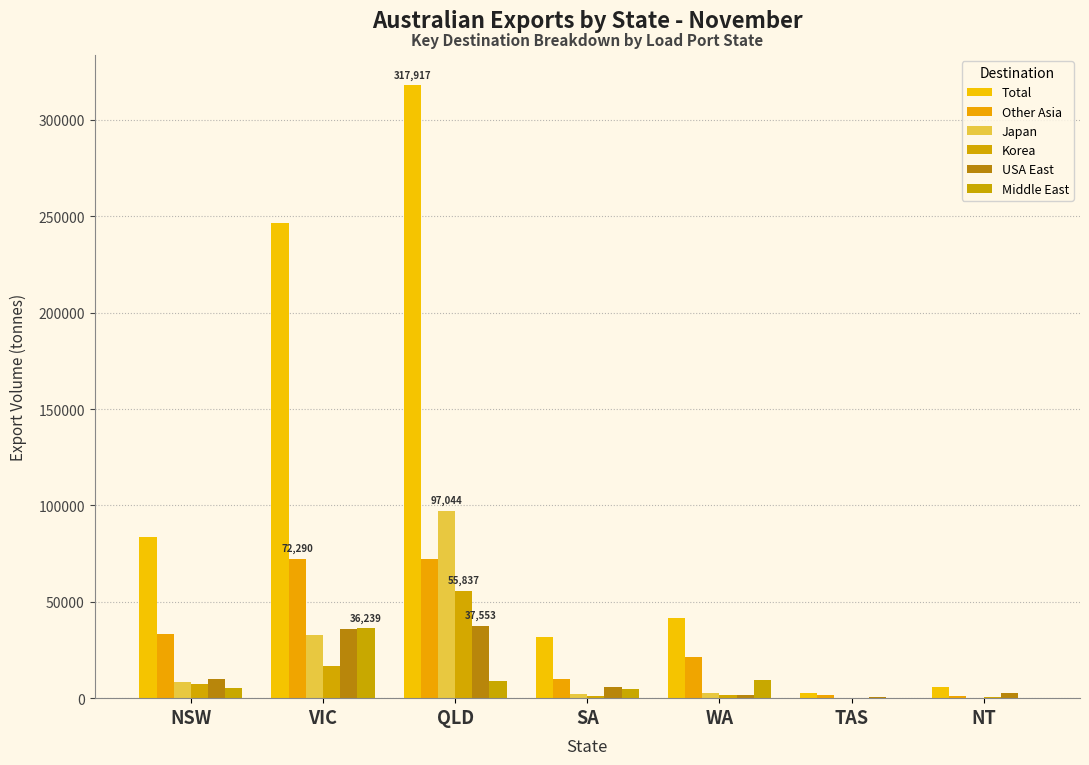

How many groups of bars are there?

7